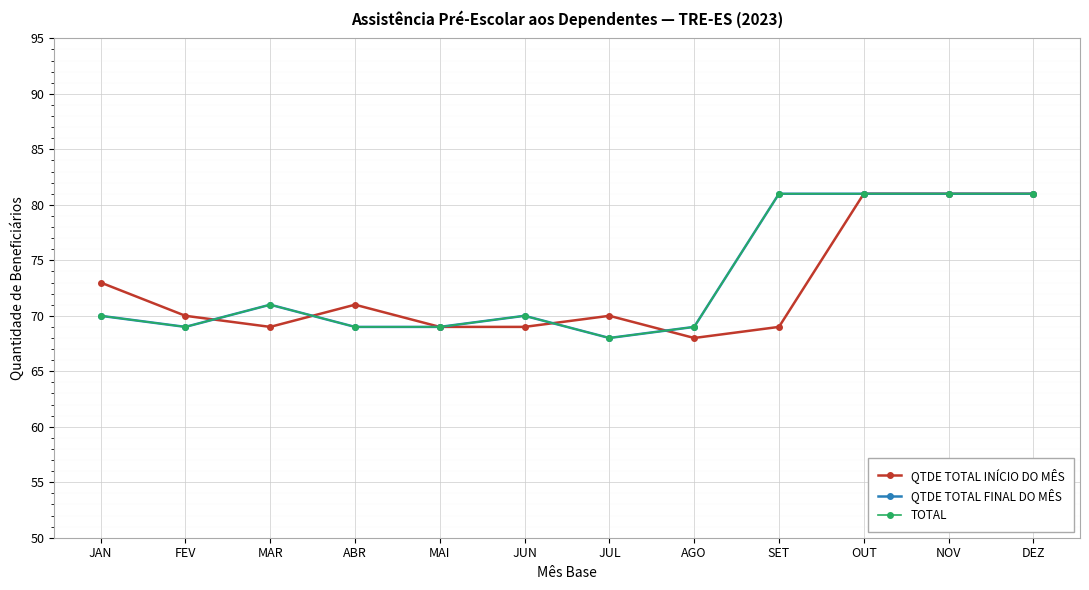

Does the chart have visible grid lines?

Yes